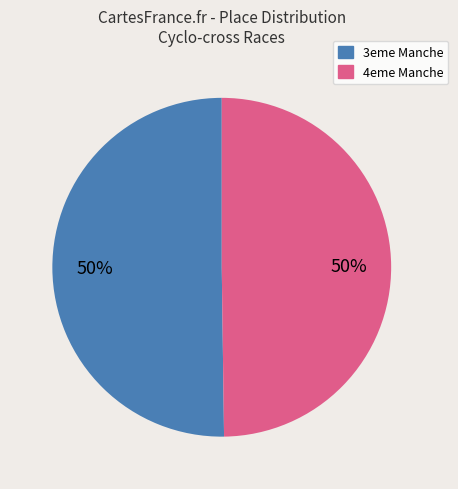

To the nearest percent, what is the average slice percentage?

50%